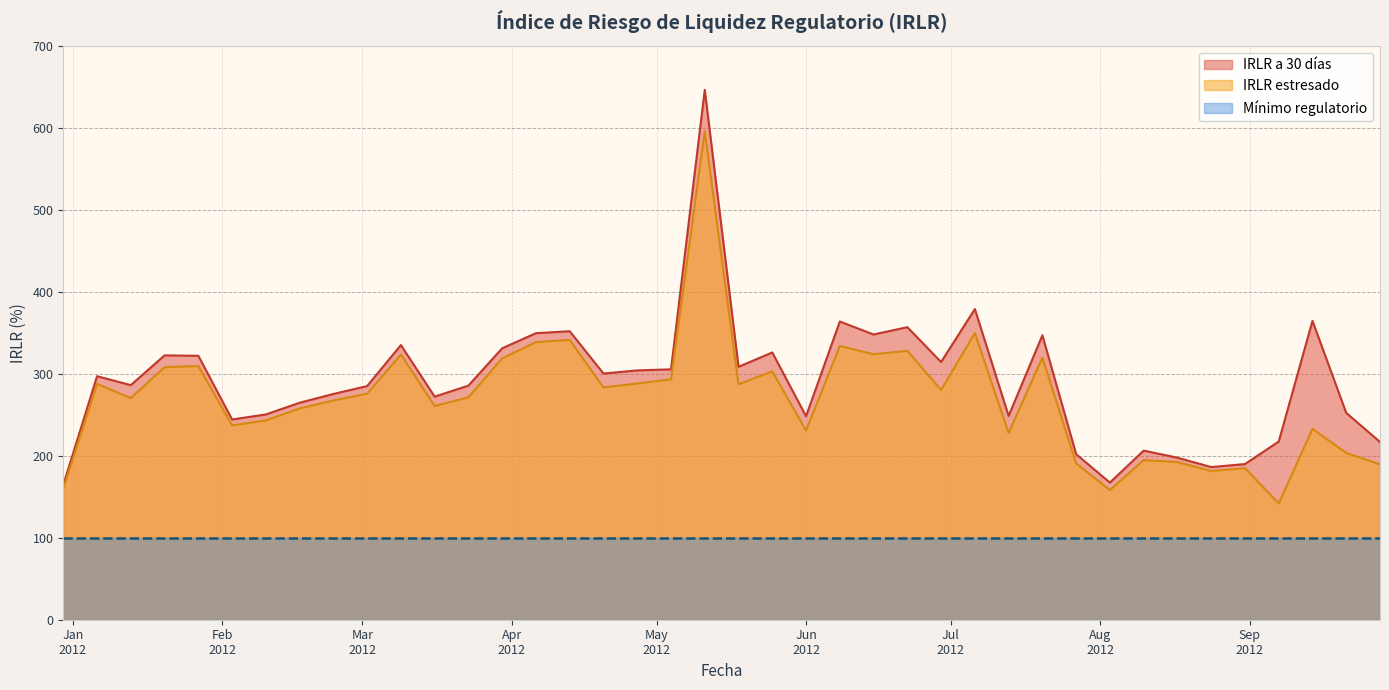

Is the value of IRLR estresado at 2012-04-20 greater than the value of IRLR a 30 días at 2012-09-28?

Yes